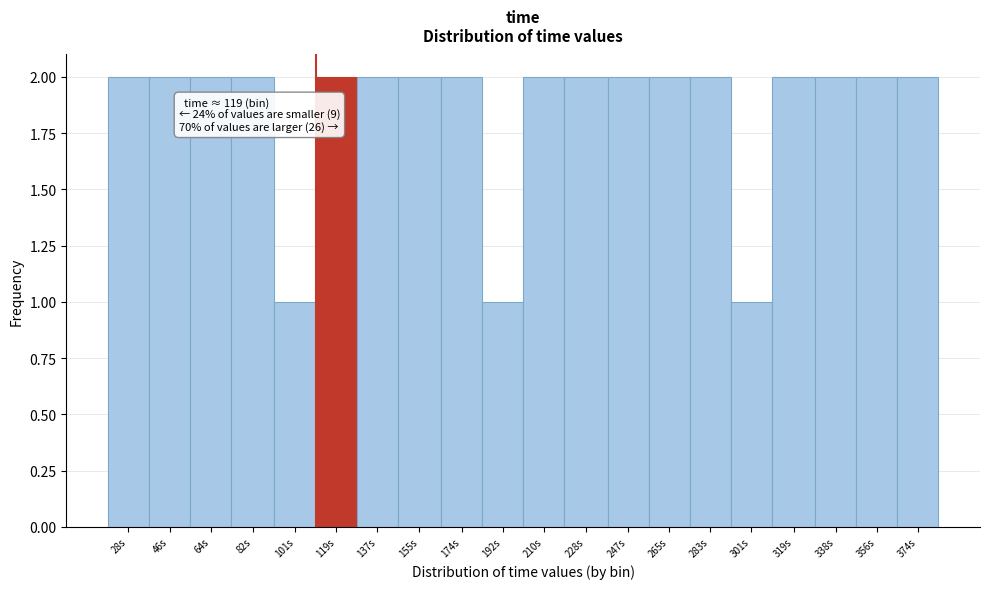

Reading left to right, transcribe all the data shown in this chart.

2	2	2	2	1	2	2	2	2	1	2	2	2	2	2	1	2	2	2	2